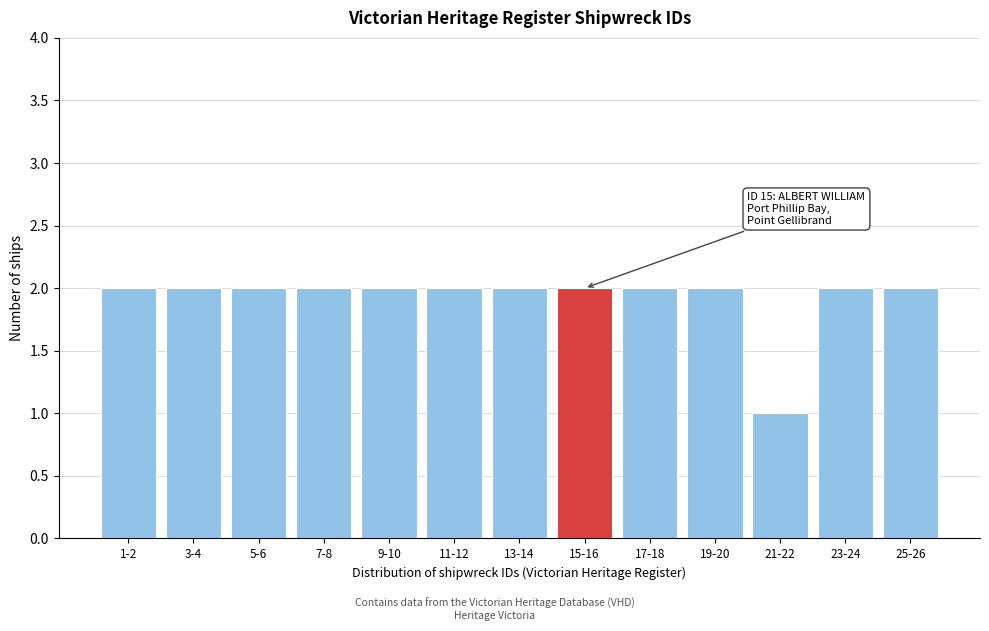

Reading left to right, what are all the values shown in this chart?

1-2=2	3-4=2	5-6=2	7-8=2	9-10=2	11-12=2	13-14=2	15-16=2	17-18=2	19-20=2	21-22=1	23-24=2	25-26=2